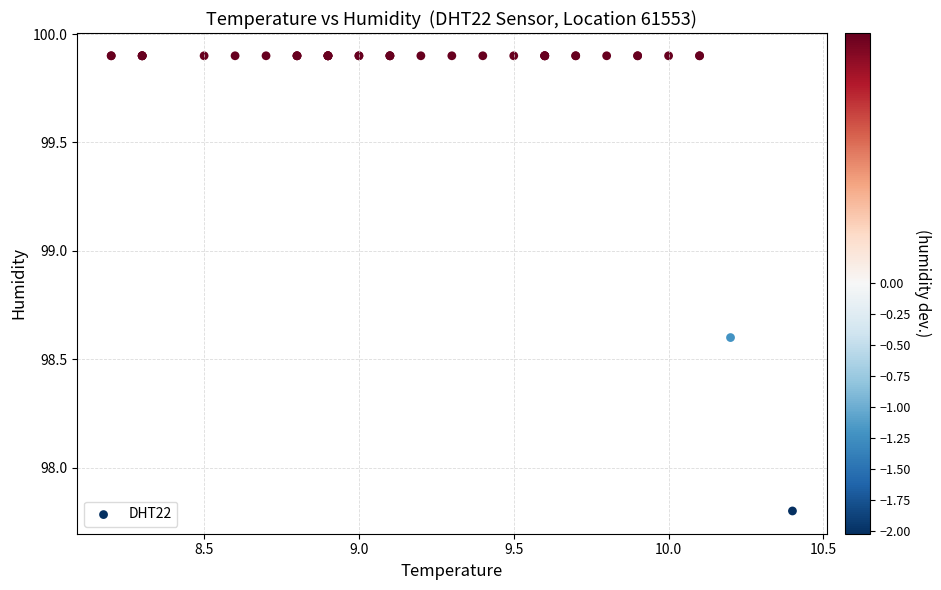

What Y value in the scatter plot is closest to 98?

97.8